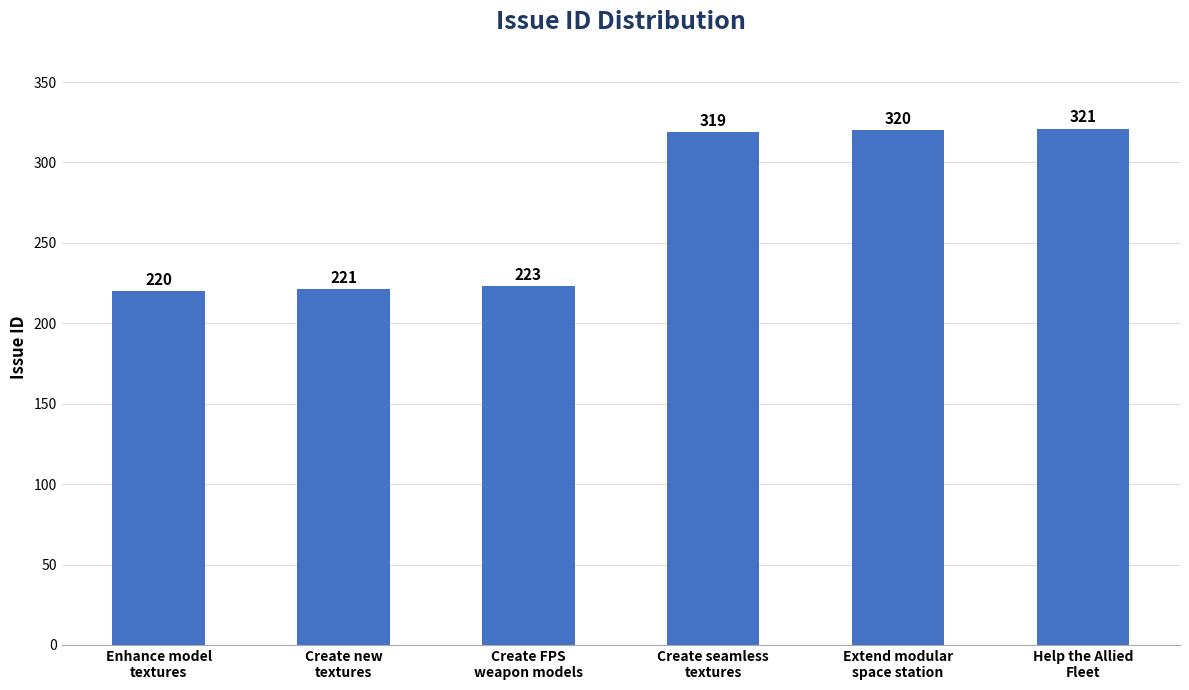

Are the bars horizontal?

No